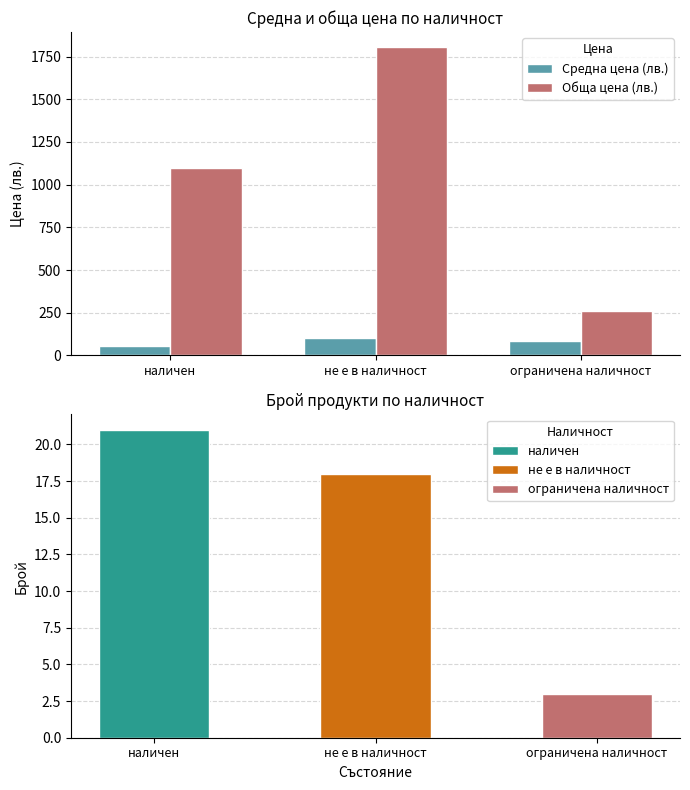

The value of Средна цена (лв.) at наличен is 73.3. True or false?

False